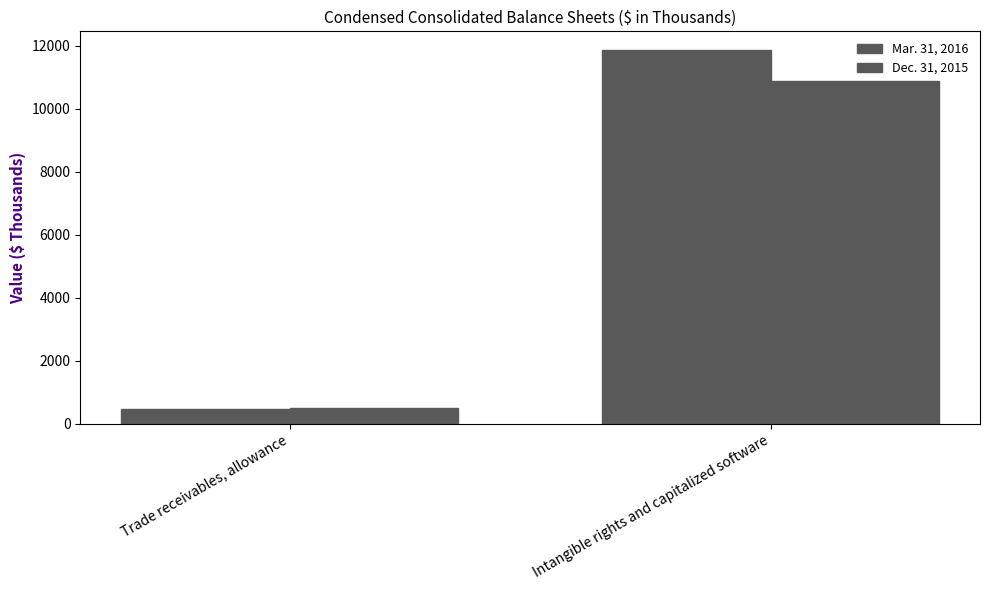

How many data points in Dec. 31, 2015 are less than 10903?

1